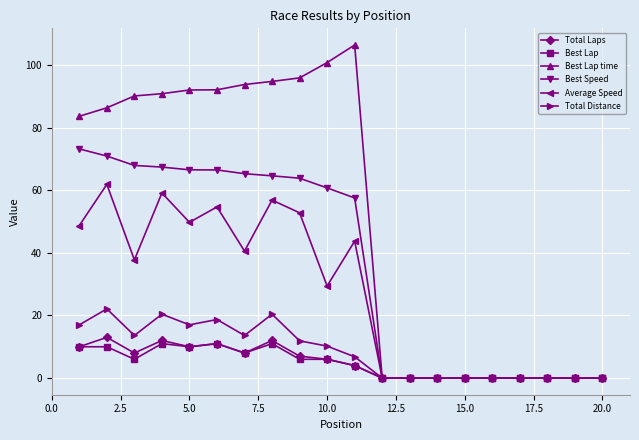

List the series in order of their peak value, highest first.

Best Lap time, Best Speed, Average Speed, Total Distance, Total Laps, Best Lap